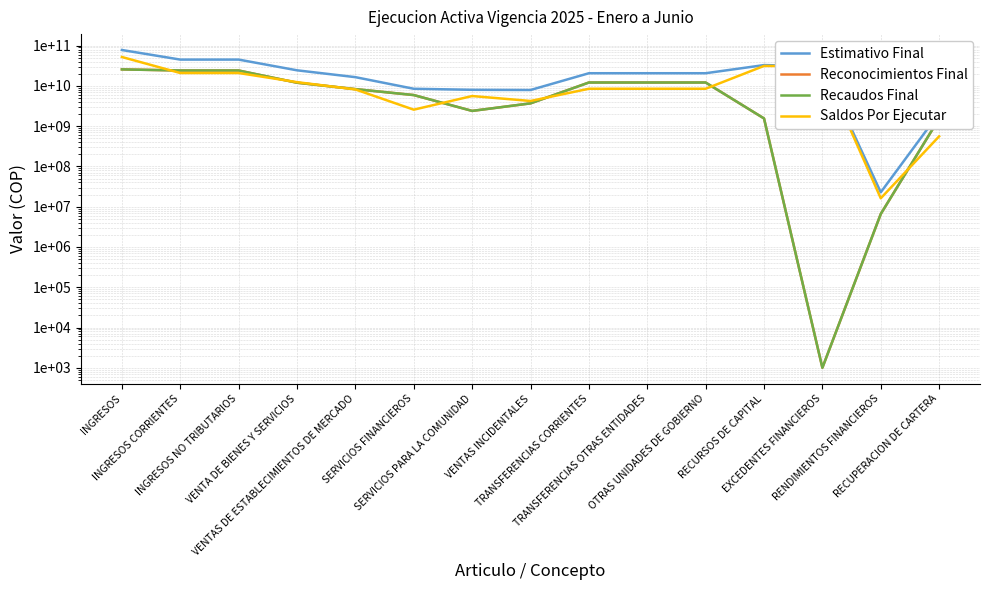

At which label does Saldos Por Ejecutar reach its minimum?

RENDIMIENTOS FINANCIEROS